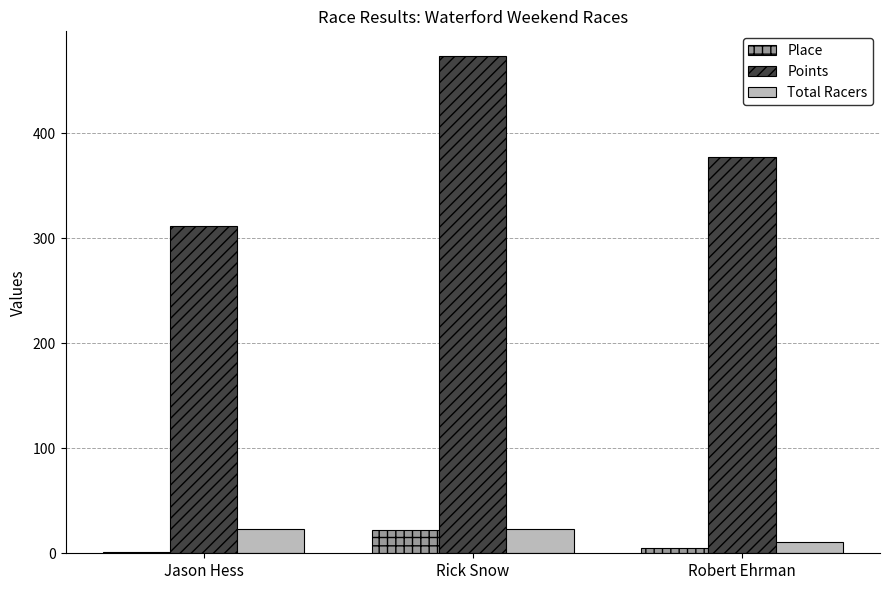

What are all the series names shown in the legend?

Place, Points, Total Racers